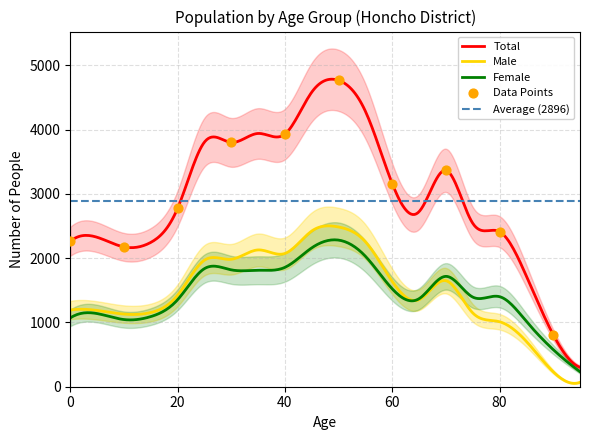

Which series contains the lowest Y value?

Male (0-4)